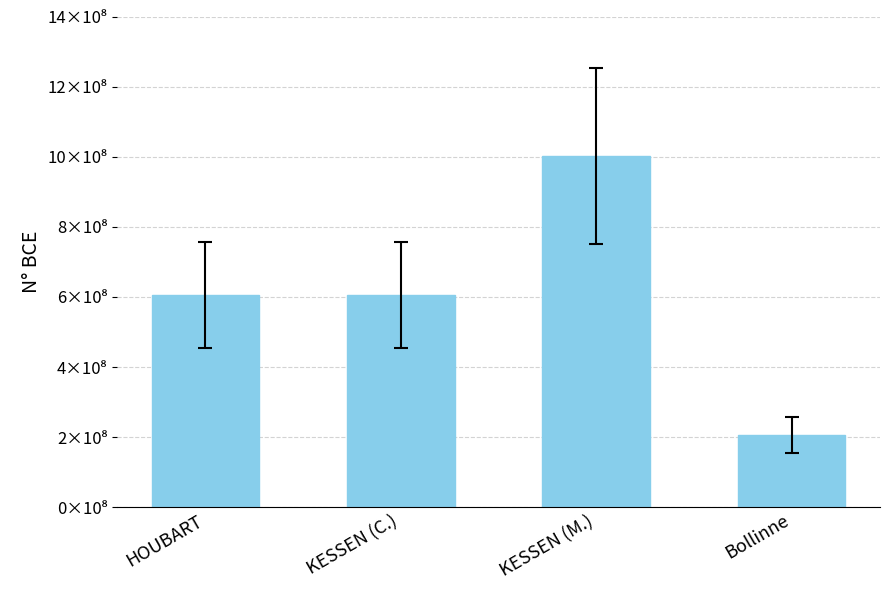

List the labels in order of value, largest first.

KESSEN (M.), HOUBART, KESSEN (C.), Bollinne